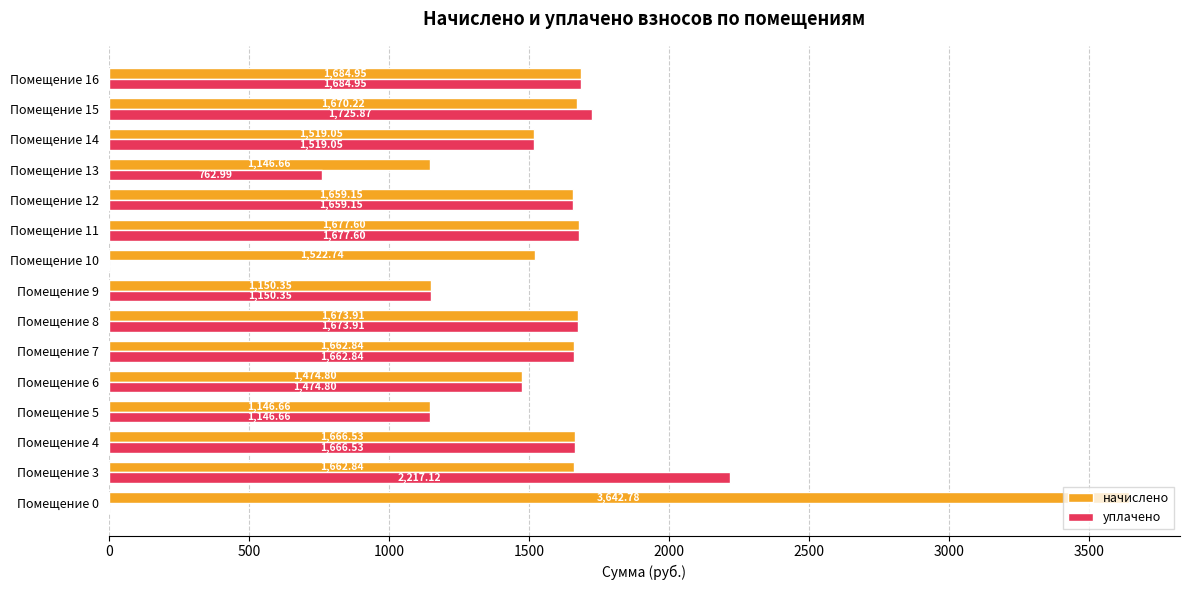

Which series has the largest total across all categories?

начислено